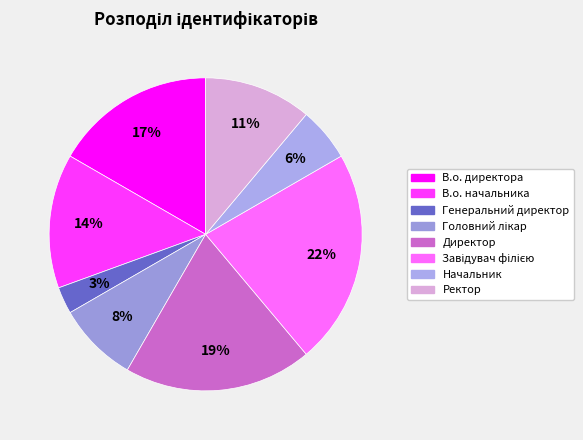

Is there any slice that represents more than half of the pie?

No